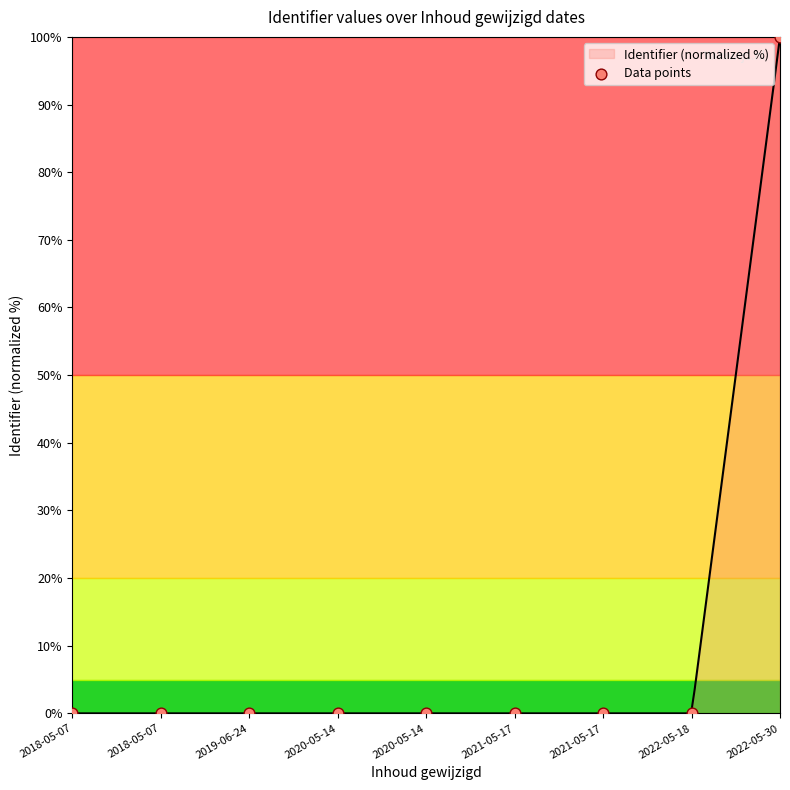

What is the change in value from 2018-05-07 to 2022-05-30?

+100.0